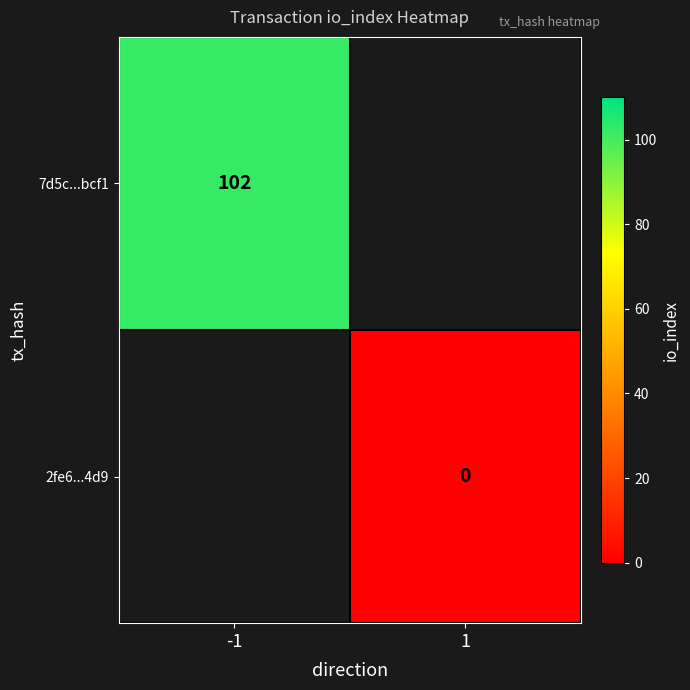

Is it true that 7d5c...bcf1 equals 163 at -1?

False